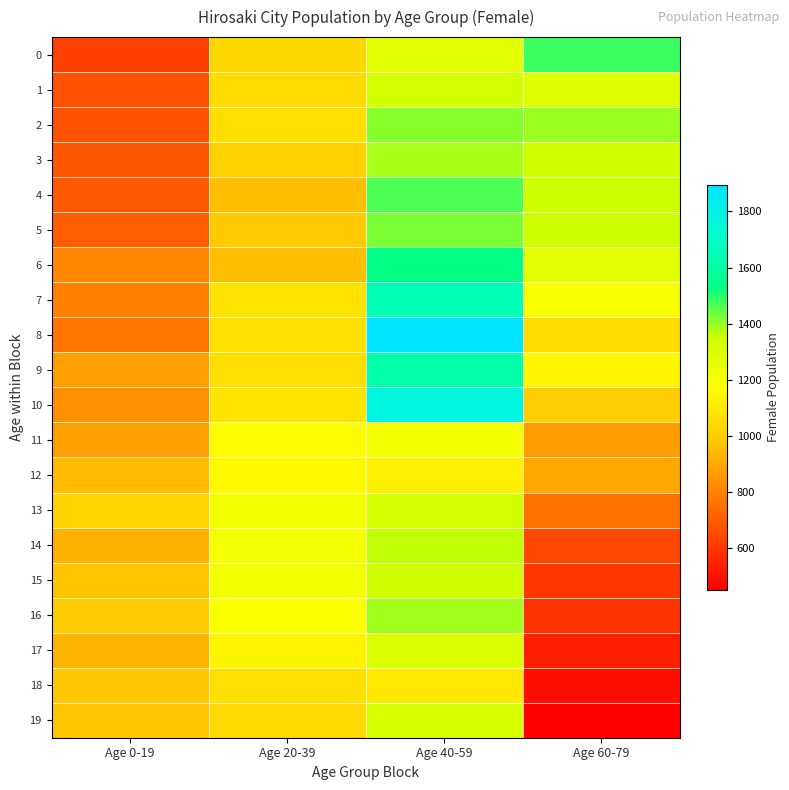

At how many categories does at least one series exceed 1790?

1